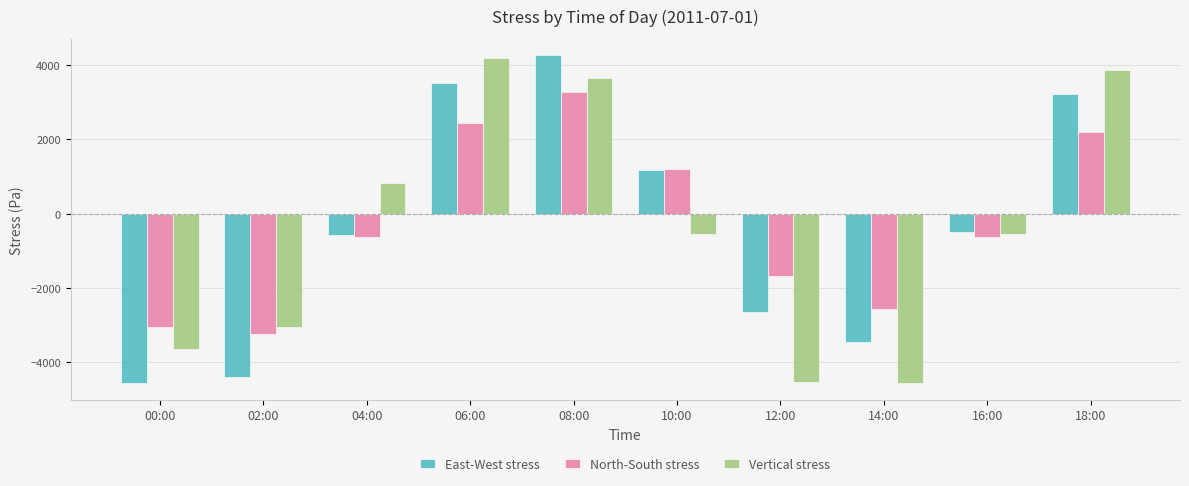

What is the label of the 8th bar from the left?

14:00